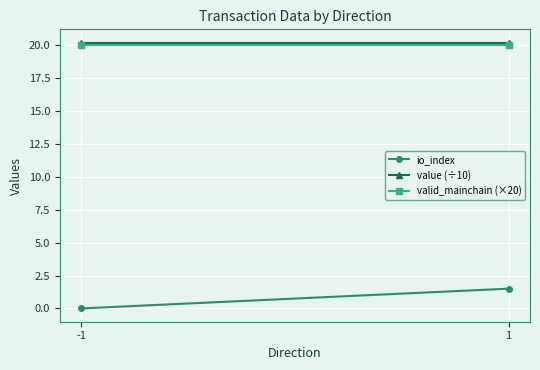

Reading left to right, what are all the values shown in this chart?

io_index: 0.0	1.5
value (÷10): 20.2	20.2
valid_mainchain (×20): 20.0	20.0